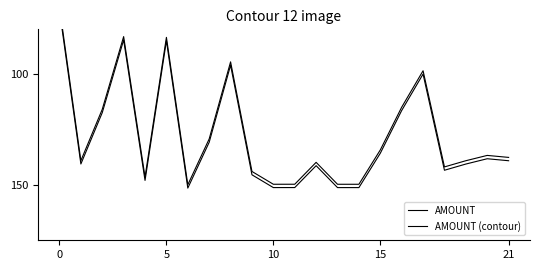

What is the sum of all AMOUNT (contour) values?

2832.2